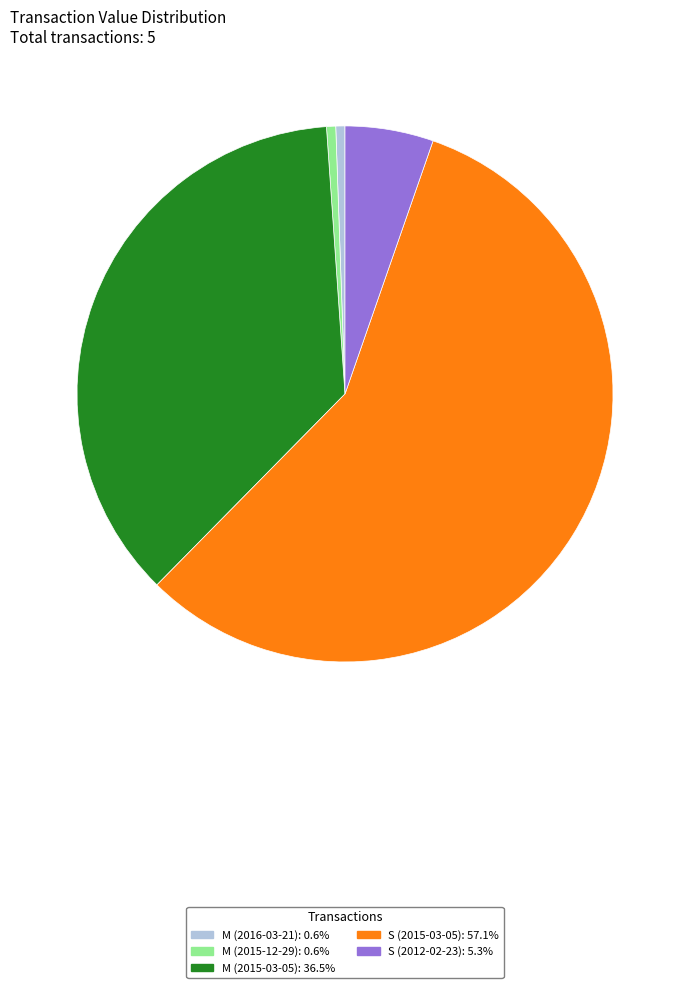

Is there a majority slice in this chart?

Yes